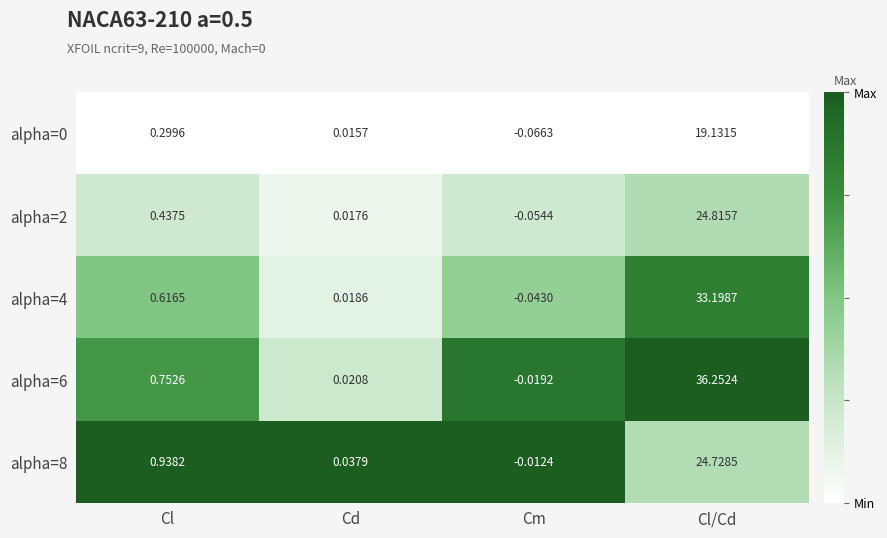

At which label is alpha=8 closest to 12?

Cl